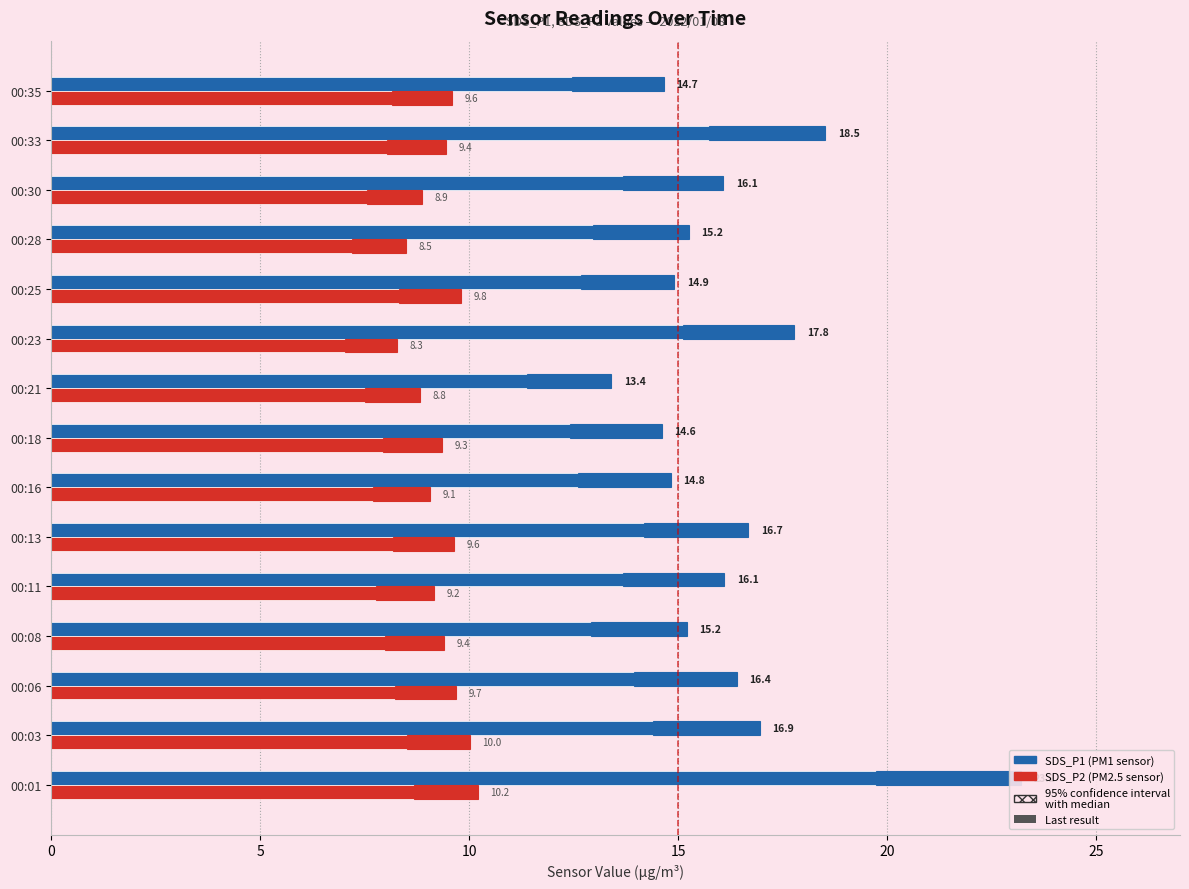

What is the value of the SDS_P1 bar at the 7th from the left?

14.8